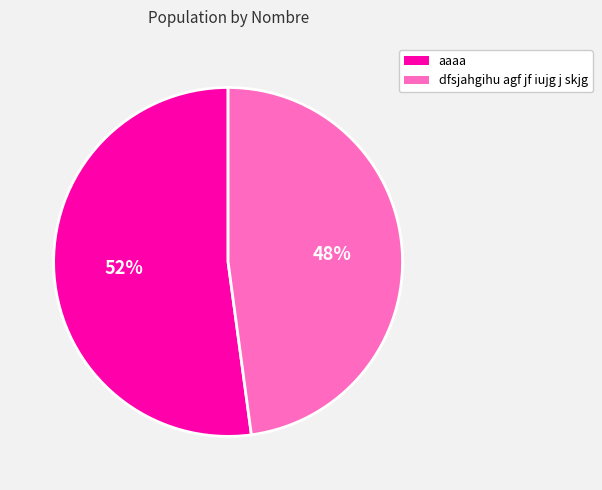

What is the majority slice?

aaaa